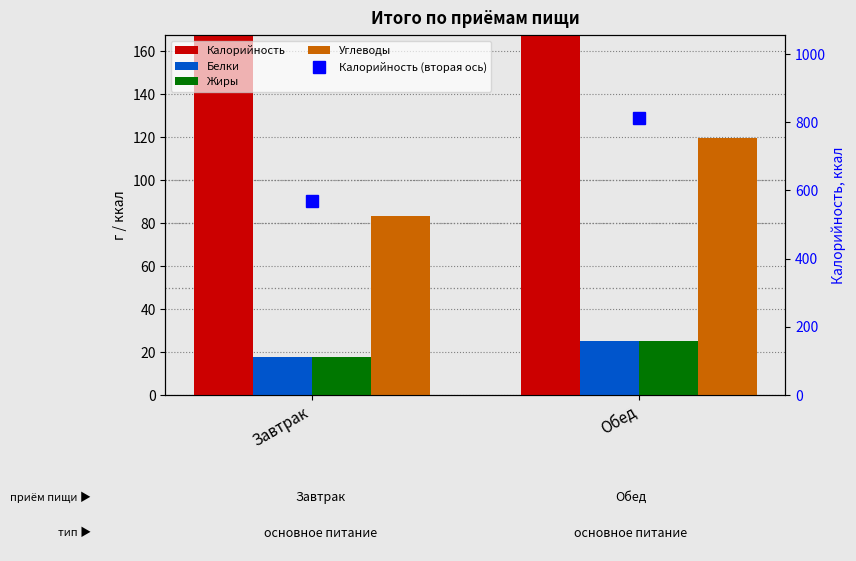

What is the label of the 2nd bar from the right?

Завтрак